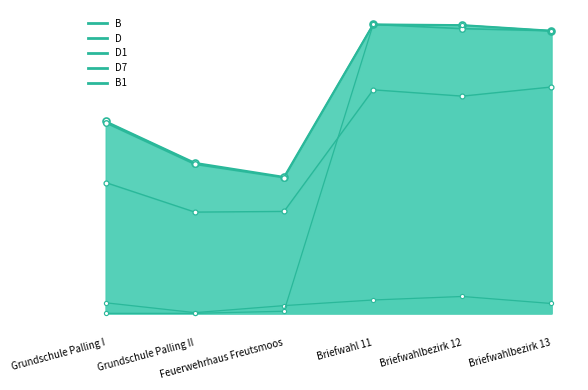

The value of D at Feuerwehrhaus Freutsmoos is 300. True or false?

False